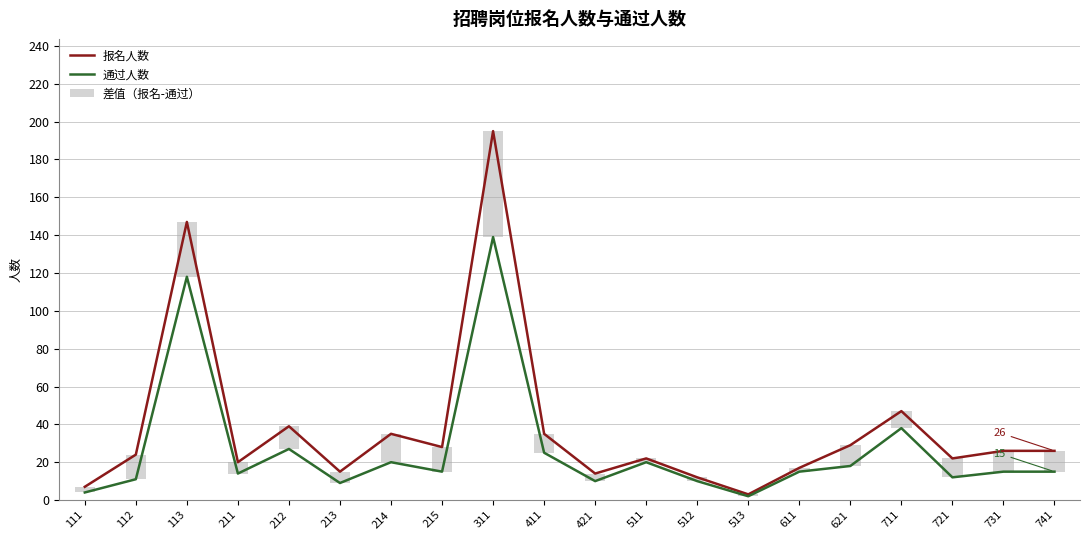

What is the spread (max minus min) of values at 512?

10